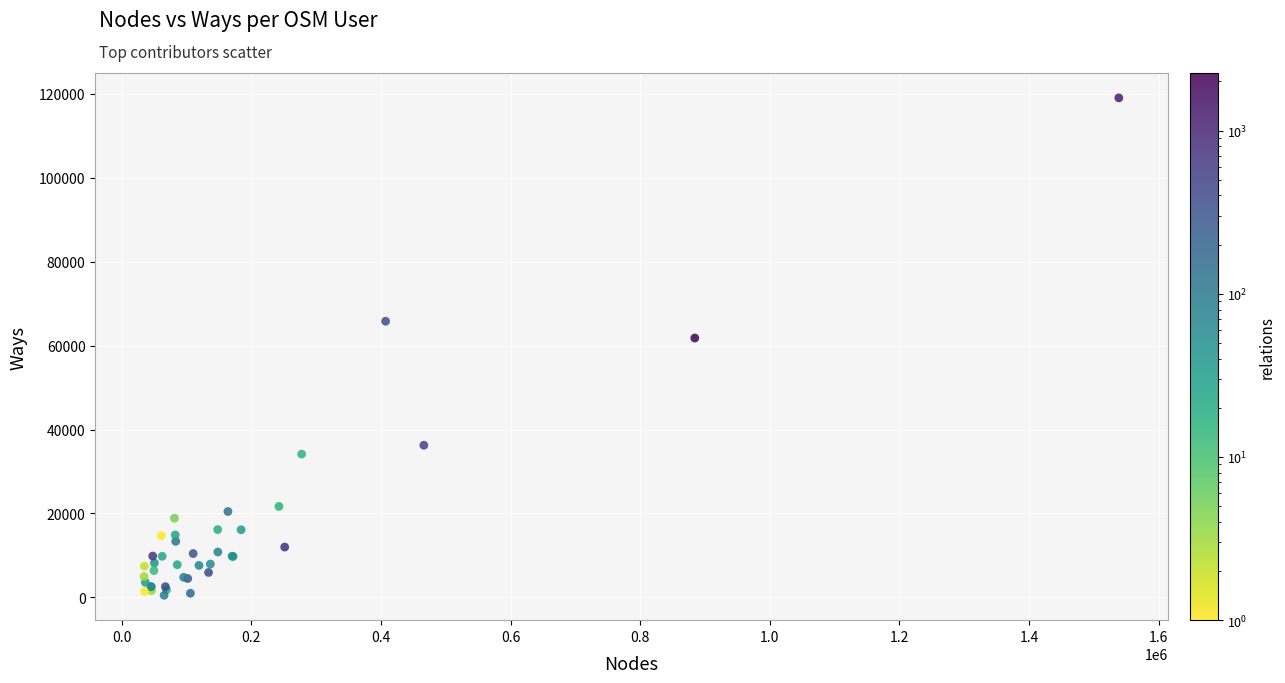

What Y value in the scatter plot is closest to 59751?

61788